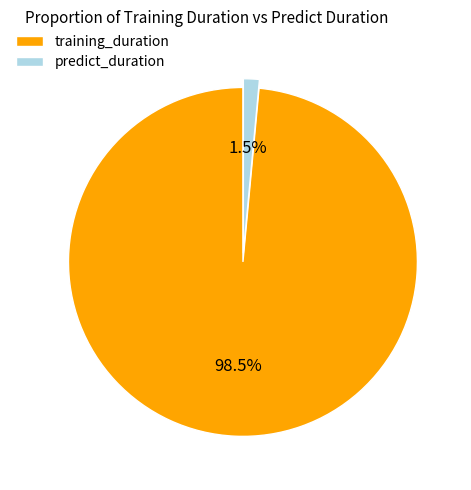

How many segments does this pie chart have?

2